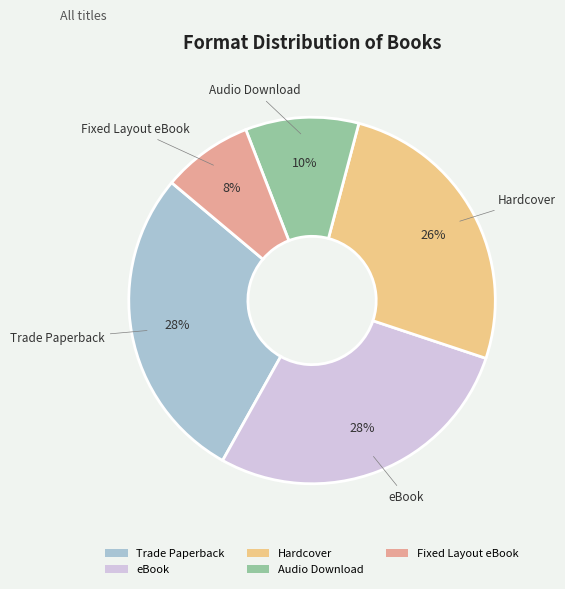

Is the sum of Fixed Layout eBook and eBook greater than half?

No